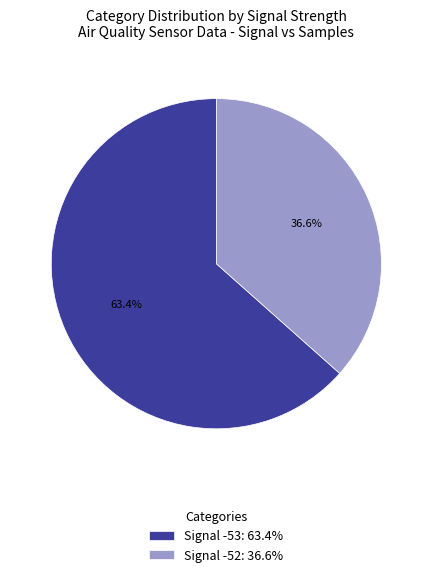

How many segments does this pie chart have?

2